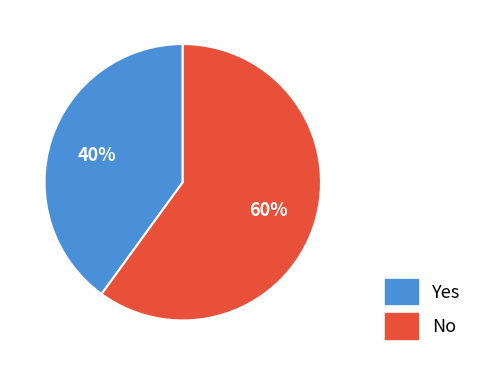

Is Yes the majority of the pie?

No